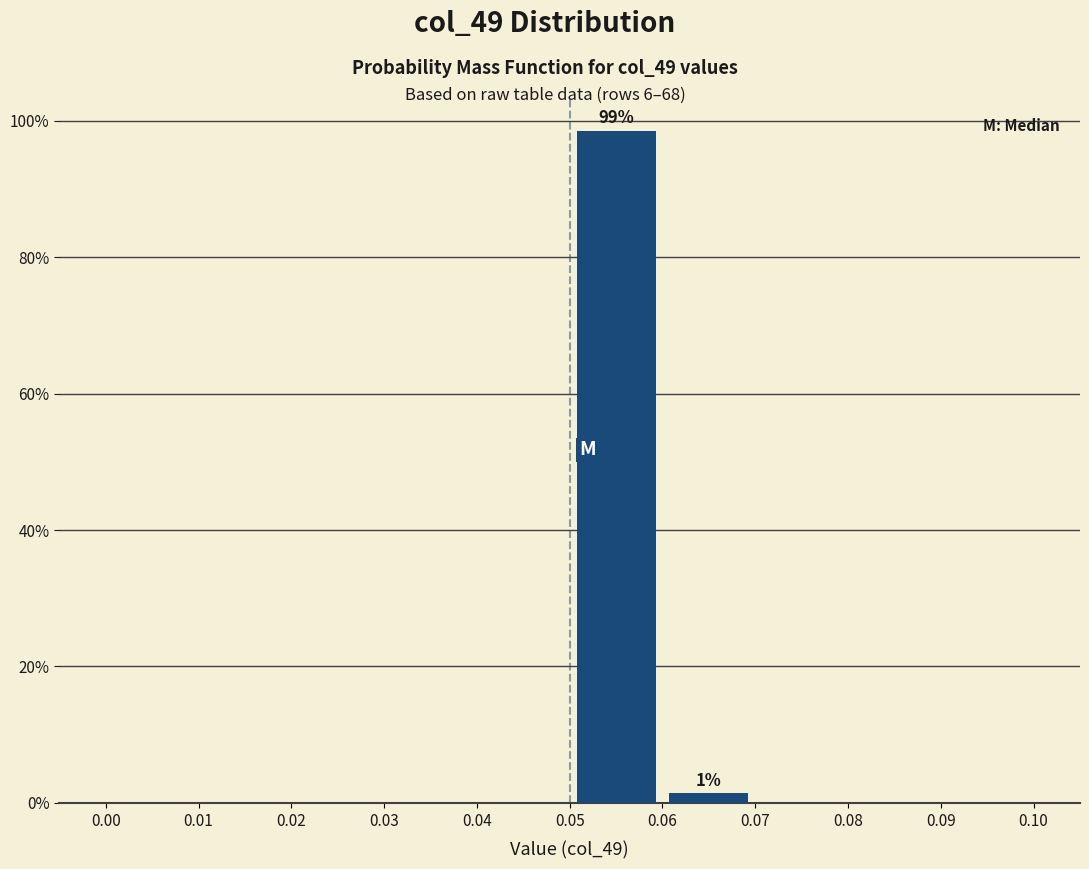

Over which range of the x-axis is the bar tallest?

0.05 to 0.06